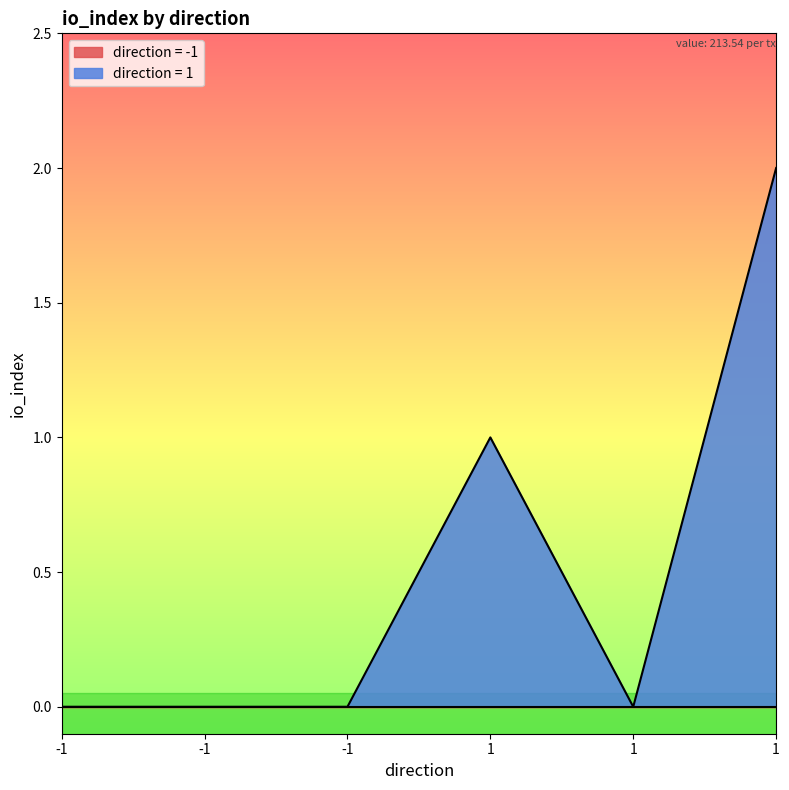

What is the difference between the maximum and minimum values?

2